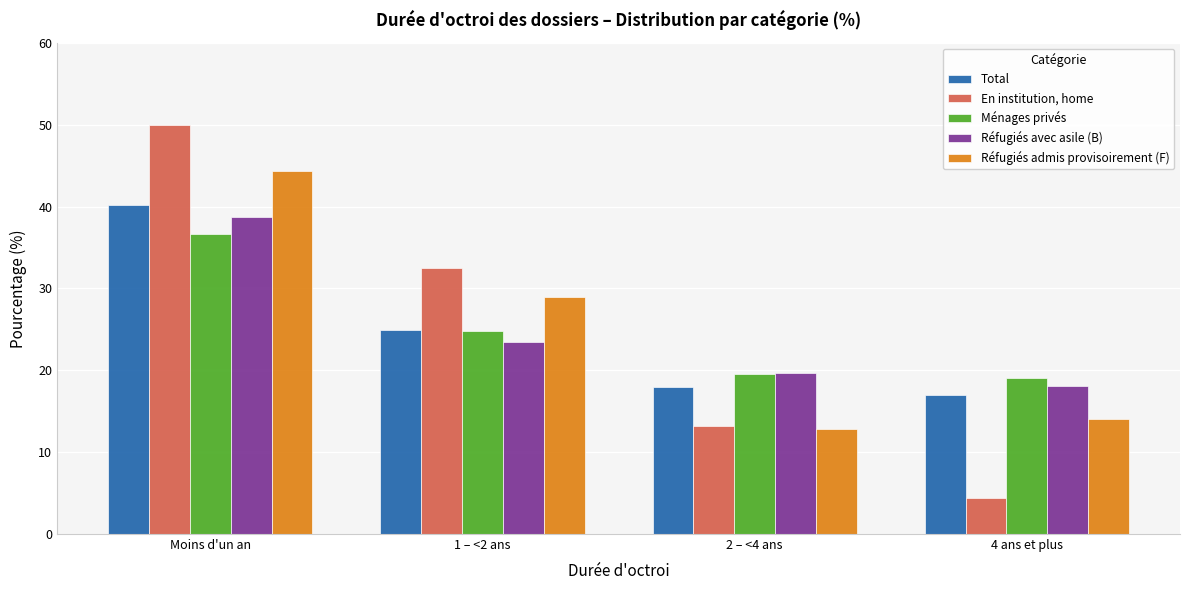

Reading left to right, what are all the values shown in this chart?

Total: 40.2	24.9	17.9	17.0
En institution, home: 50.0	32.5	13.2	4.4
Ménages privés: 36.6	24.8	19.6	19.1
Réfugiés avec asile (B): 38.7	23.4	19.7	18.1
Réfugiés admis provisoirement (F): 44.3	28.9	12.8	14.0